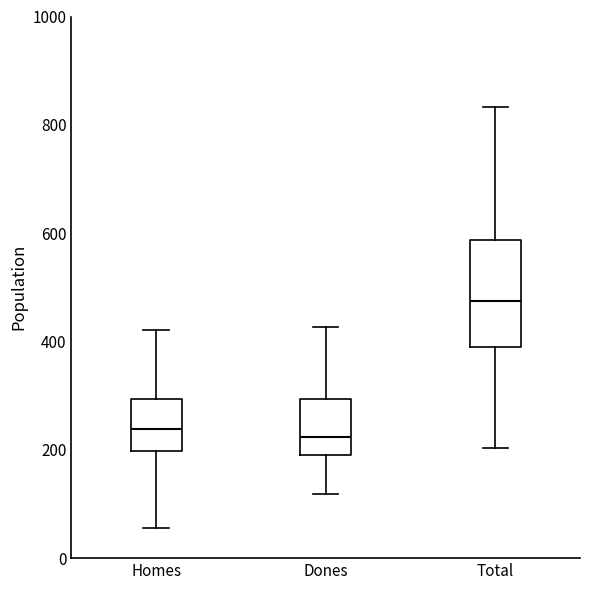

Where does the upper whisker of the box for Homes end on the y-axis? The values are not printed on the chart, so give them approximately, as read against the axis.

420